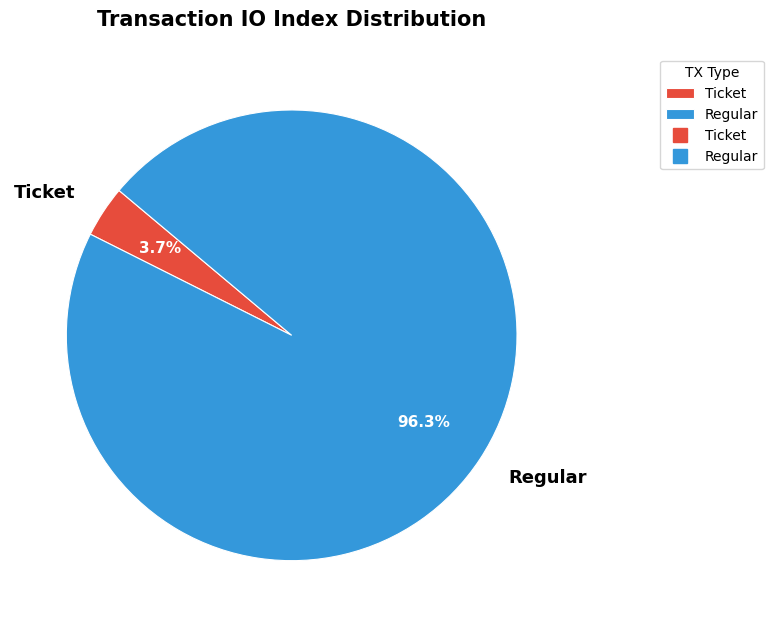

Rank the categories by value from highest to lowest.

Regular, Ticket